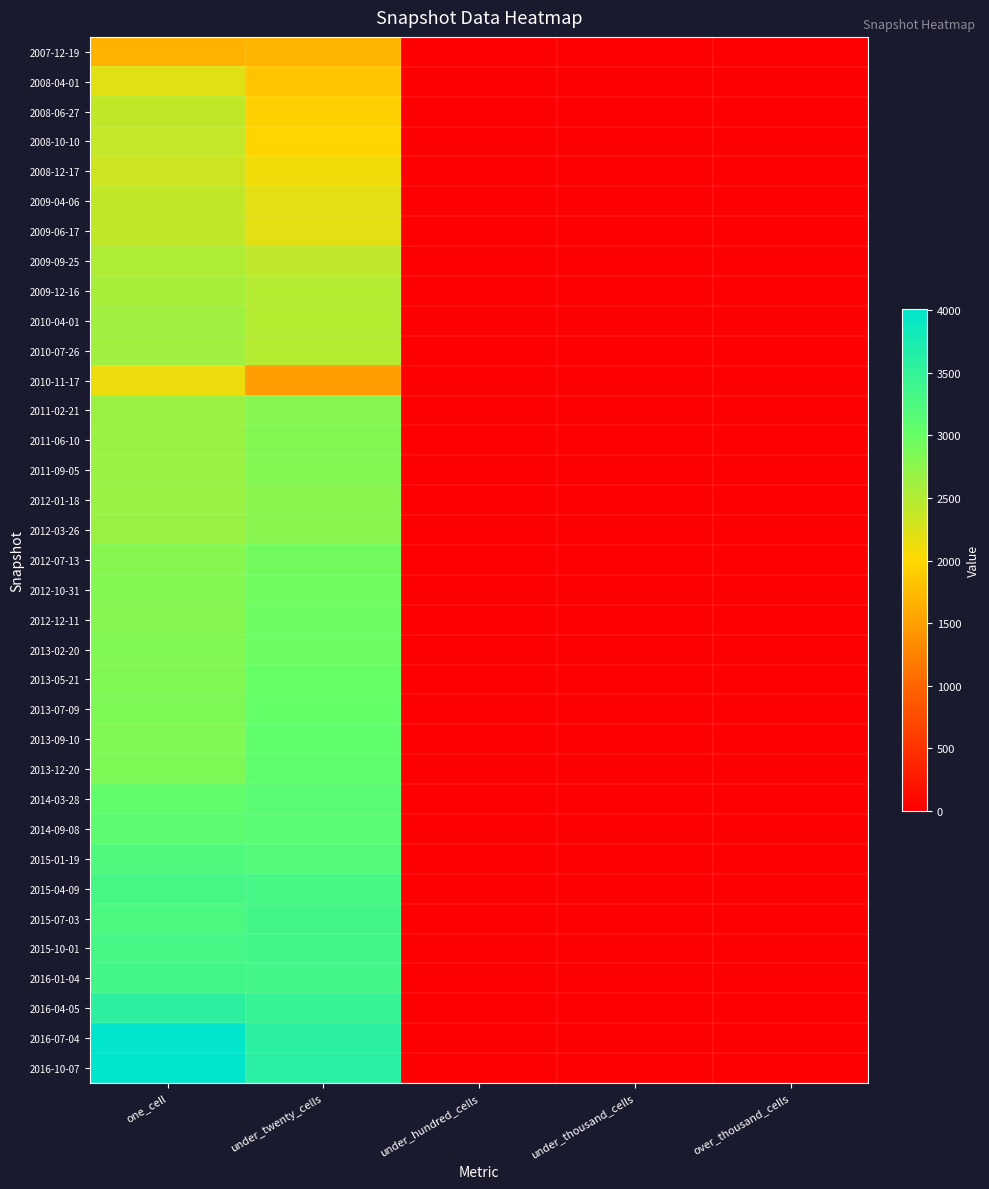

Count the number of data series in this chart.

35